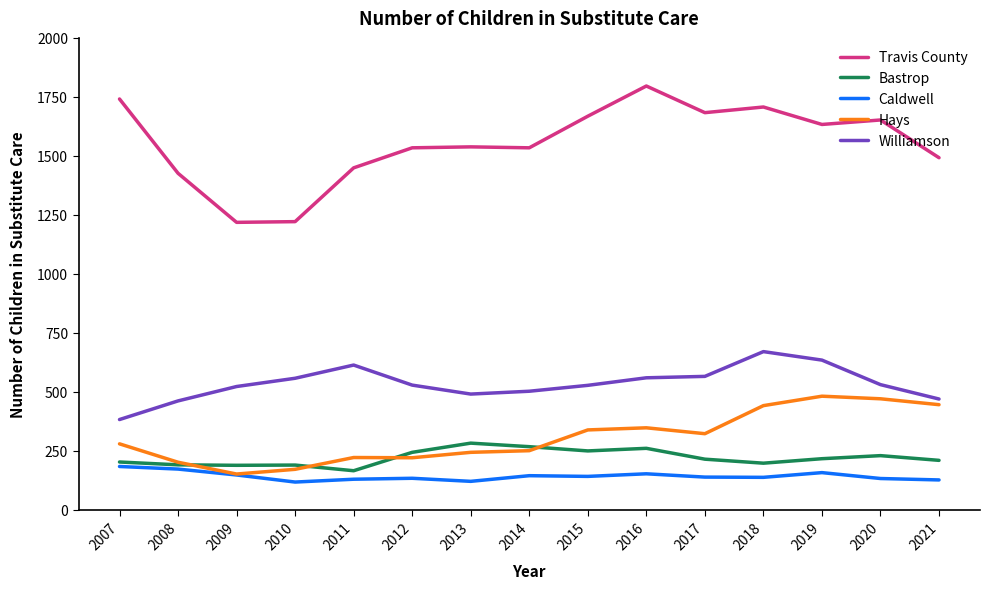

True or false: Hays and Travis County intersect in this chart.

False